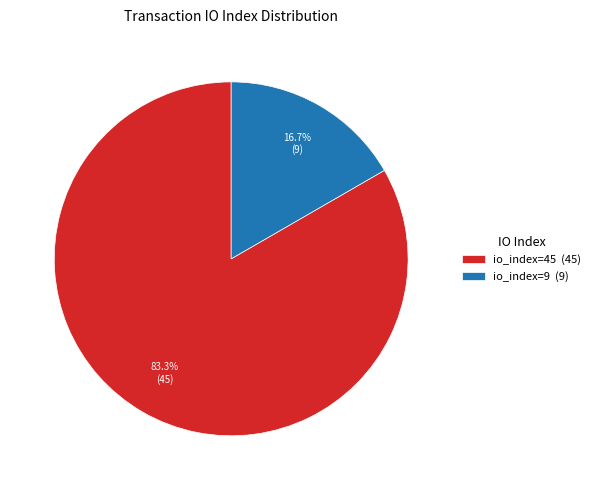

Approximately how many times larger is the value at io_index=45 (45) compared to io_index=9 (9)?

5.0